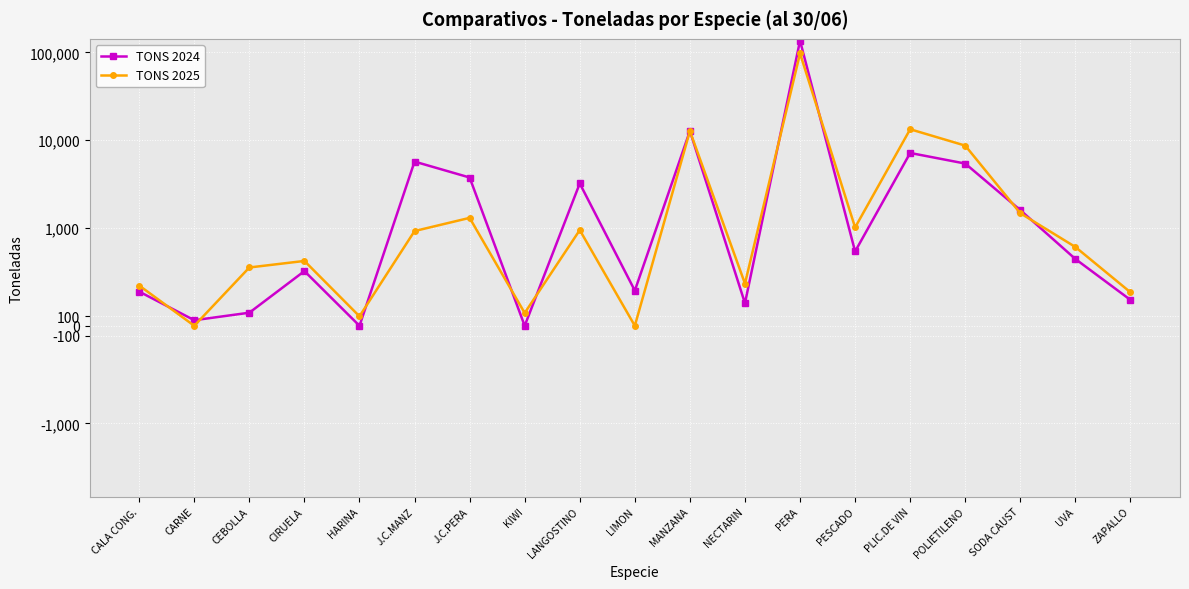

True or false: TONS 2025 has more than 0 points higher than both neighbors.

True